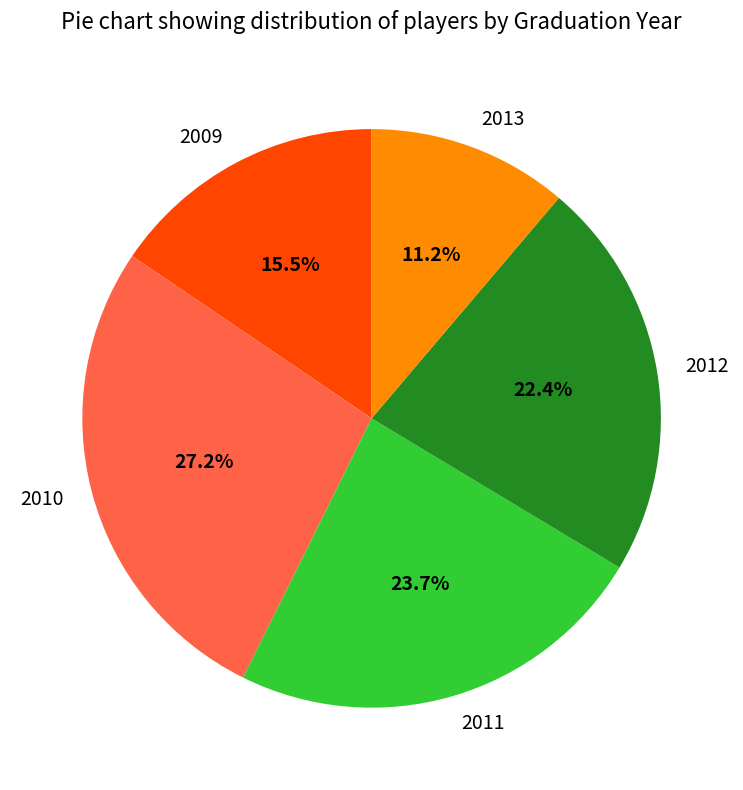

Does any single category account for the majority?

No